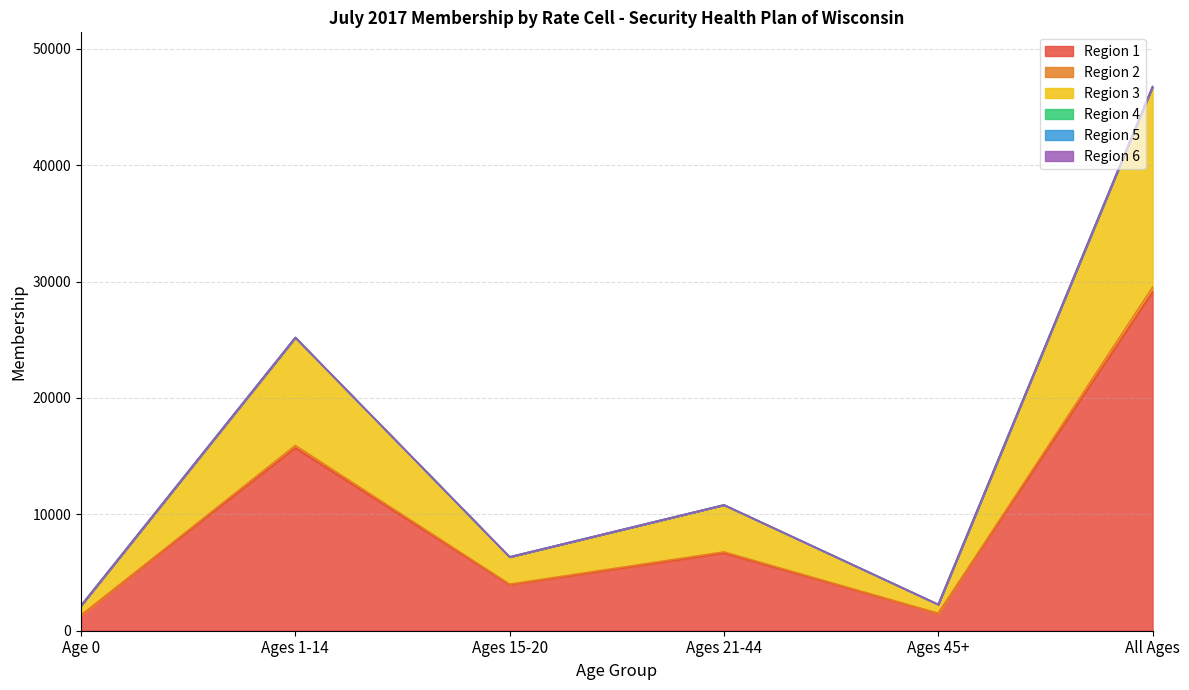

Where is the first local minimum for Region 1?

Ages 15-20